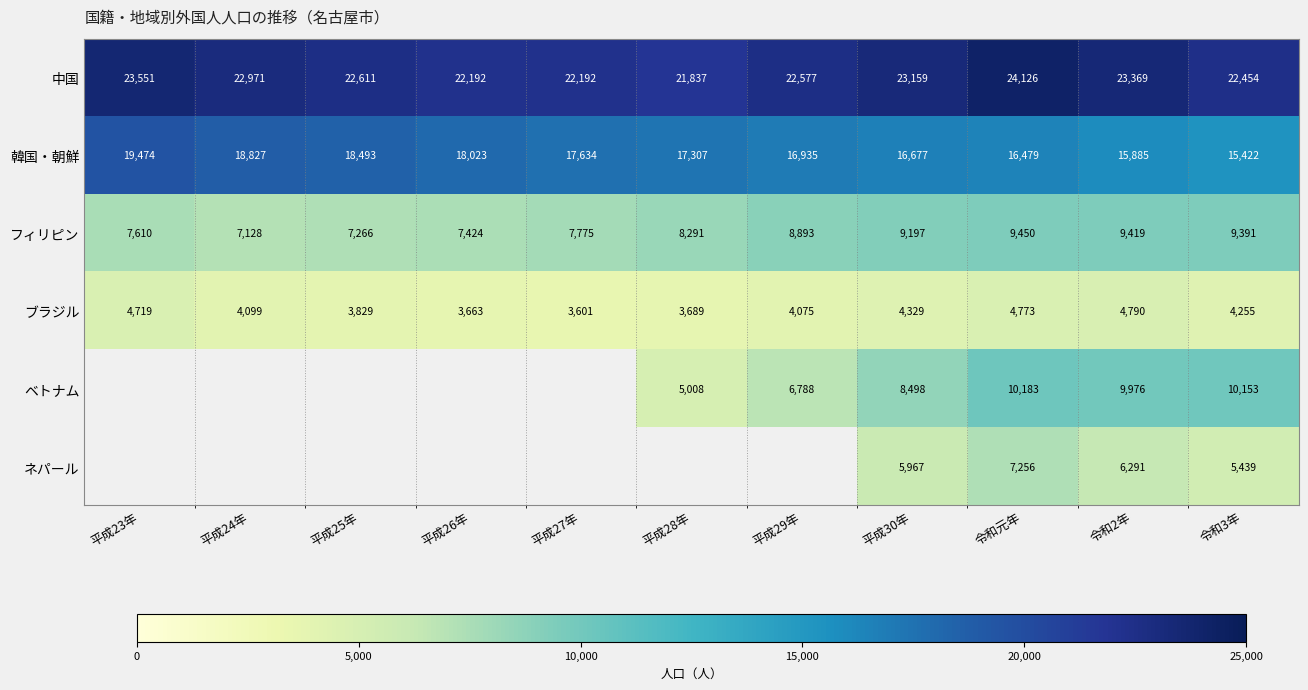

Is the value of 中国 at 平成26年 greater than the value of 韓国・朝鮮 at 平成25年?

Yes